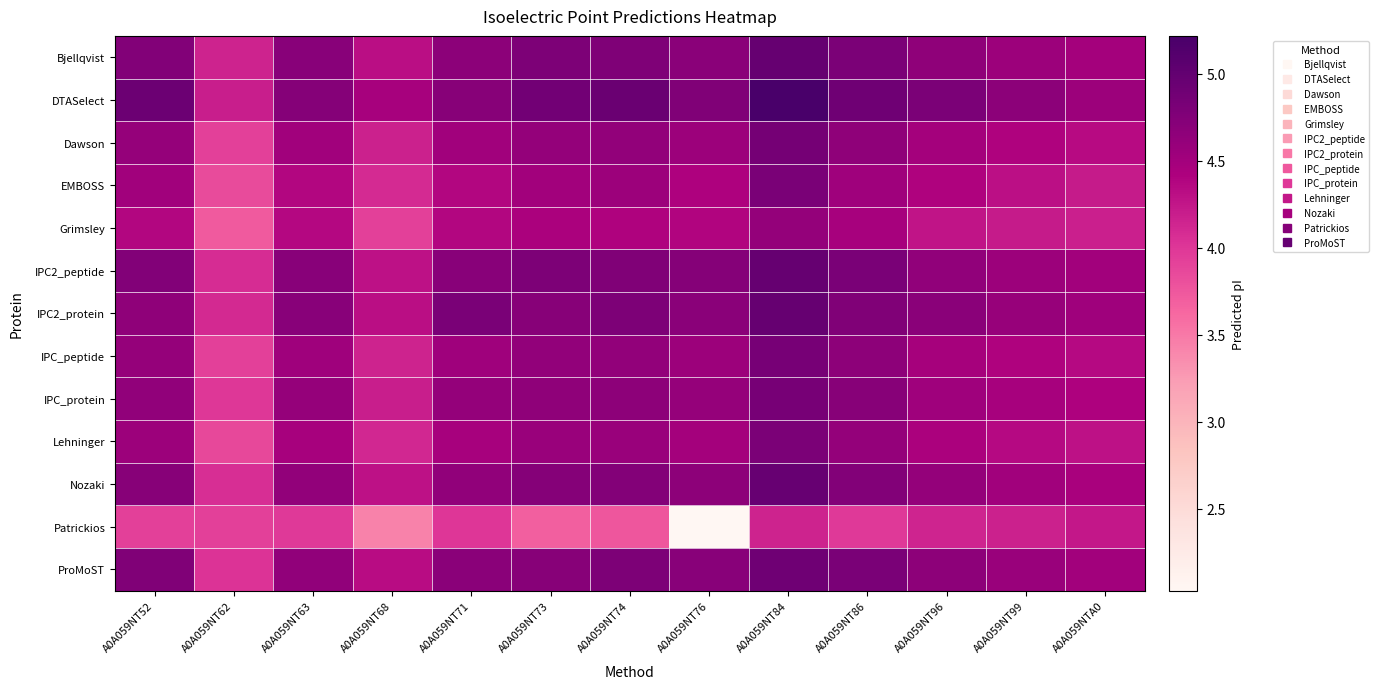

At which category does the chart reach its minimum across all series?

A0A059NT76